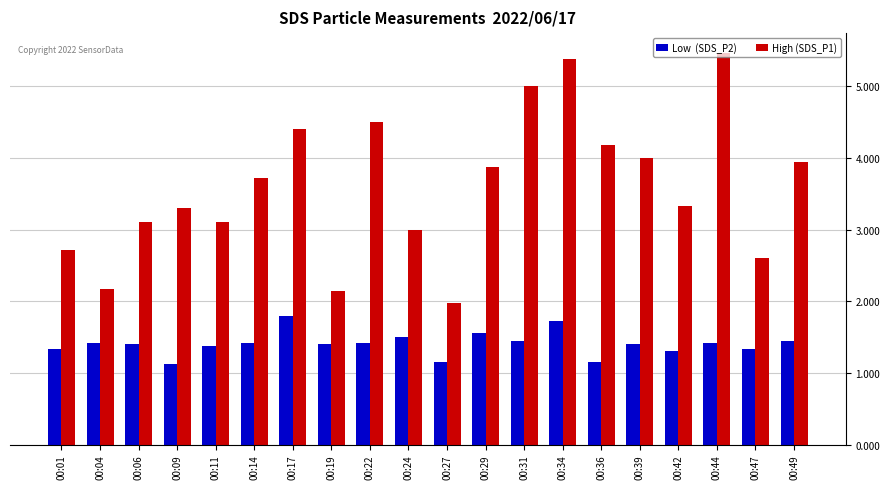

What is the total value across all series at 00:17?

6.2